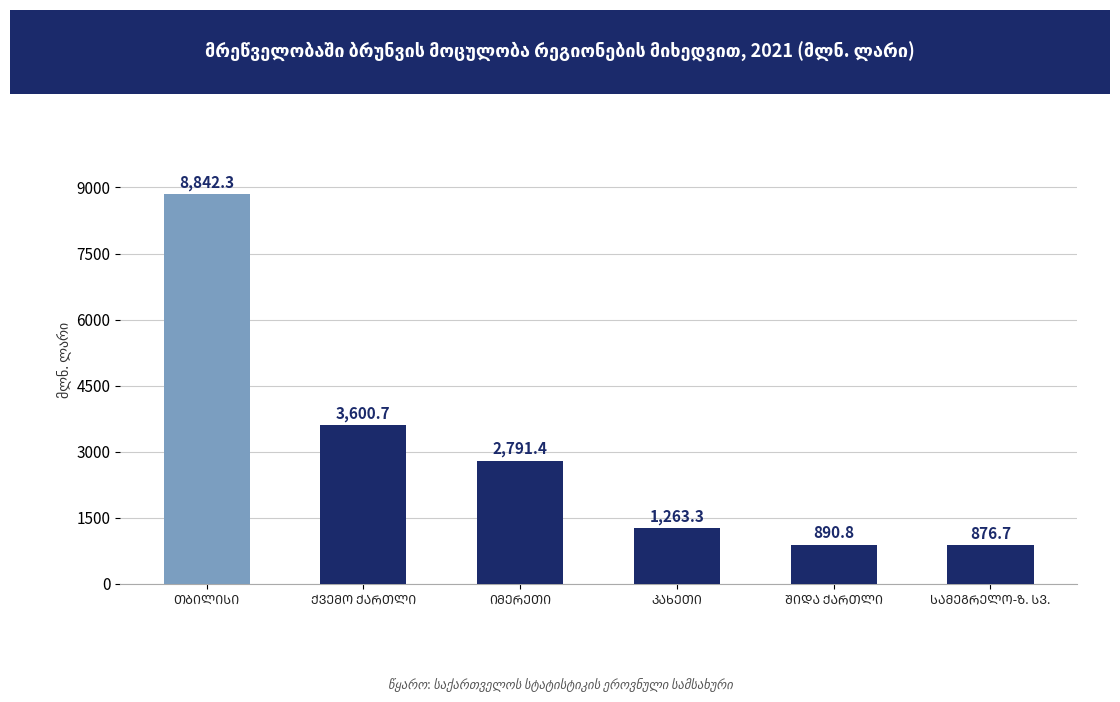

What is the average value?

3044.2